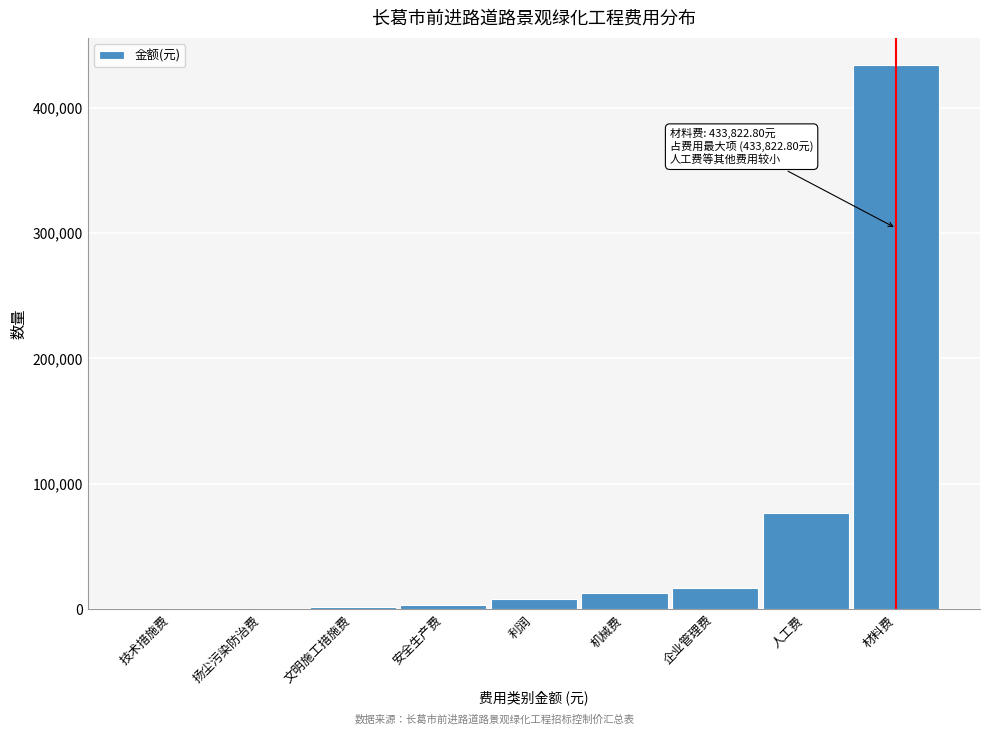

The chart shows a value of 266053.0 at 材料费. True or false?

False